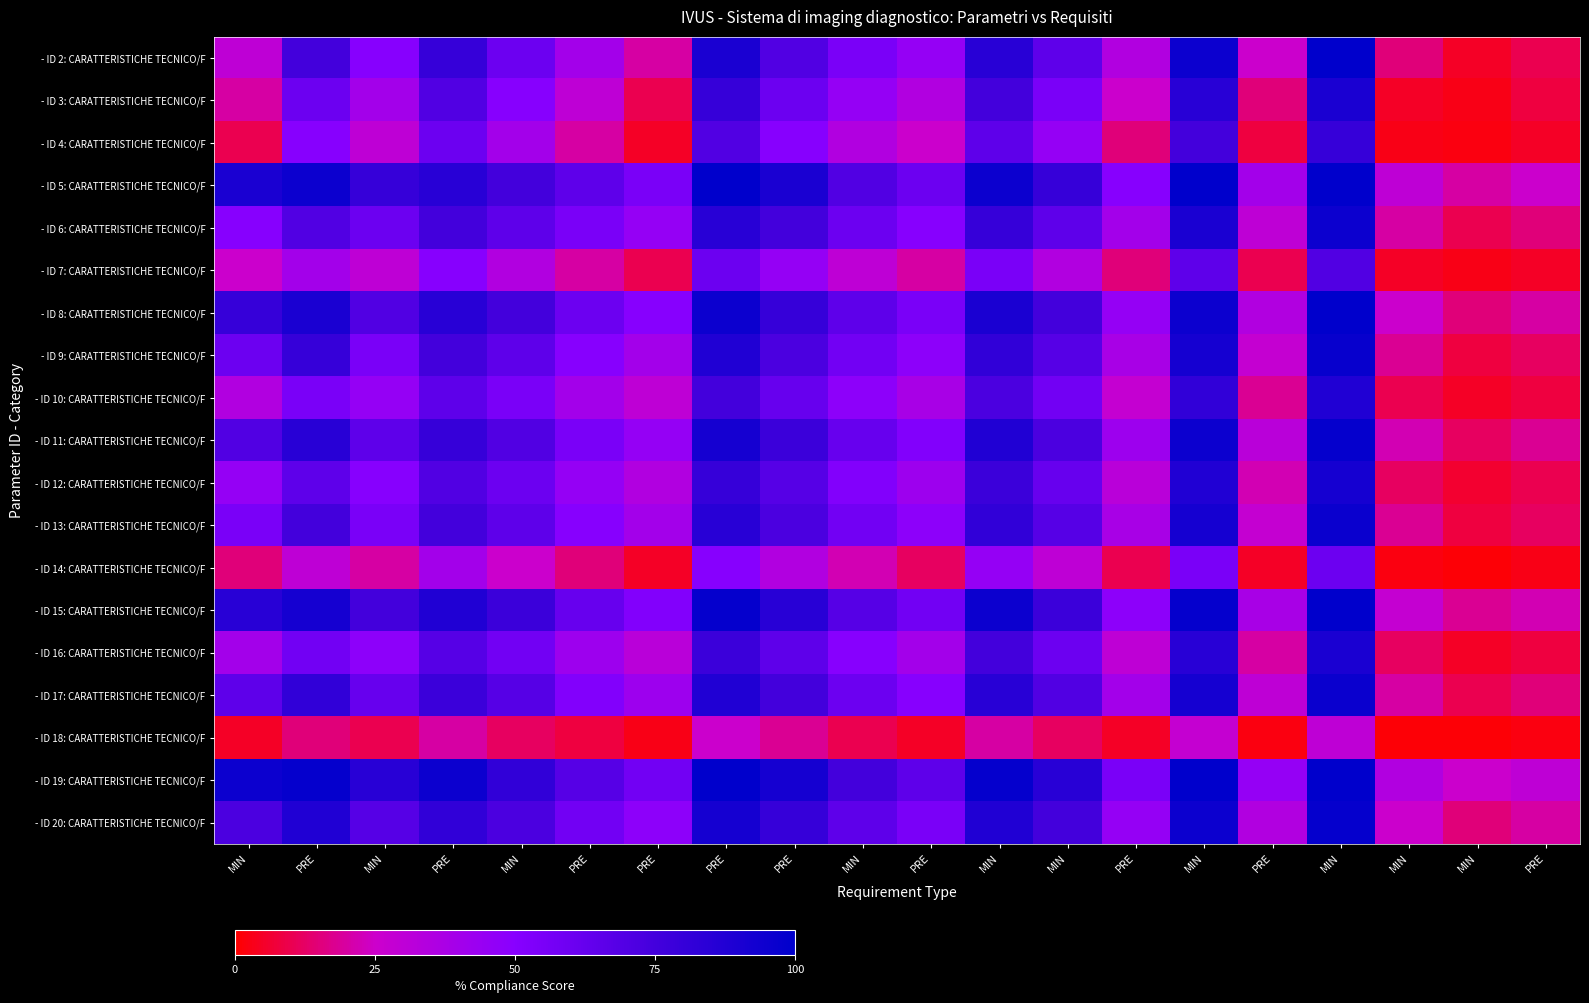

Reading right to left, list all the values displayed in this chart.

- ID 2: CARATTERISTICHE TECNICO/F: PRE=10	MIN=5	MIN=15	MIN=100	PRE=25	MIN=95	PRE=35	MIN=65	MIN=85	PRE=45	MIN=55	PRE=70	PRE=90	PRE=20	PRE=40	MIN=60	PRE=80	MIN=50	PRE=75	MIN=30
- ID 3: CARATTERISTICHE TECNICO/F: PRE=8	MIN=3	MIN=5	MIN=90	PRE=15	MIN=85	PRE=25	MIN=55	MIN=75	PRE=35	MIN=45	PRE=60	PRE=80	PRE=10	PRE=30	MIN=50	PRE=70	MIN=40	PRE=60	MIN=20
- ID 4: CARATTERISTICHE TECNICO/F: PRE=5	MIN=2	MIN=3	MIN=80	PRE=8	MIN=75	PRE=15	MIN=45	MIN=65	PRE=25	MIN=35	PRE=50	PRE=70	PRE=5	PRE=20	MIN=40	PRE=60	MIN=30	PRE=50	MIN=10
- ID 5: CARATTERISTICHE TECNICO/F: PRE=25	MIN=20	MIN=30	MIN=100	PRE=40	MIN=100	PRE=50	MIN=80	MIN=95	PRE=60	MIN=70	PRE=90	PRE=100	PRE=55	PRE=65	MIN=75	PRE=85	MIN=80	PRE=95	MIN=90
- ID 6: CARATTERISTICHE TECNICO/F: PRE=15	MIN=10	MIN=20	MIN=95	PRE=30	MIN=90	PRE=40	MIN=65	MIN=80	PRE=50	MIN=60	PRE=75	PRE=85	PRE=45	PRE=55	MIN=65	PRE=75	MIN=60	PRE=70	MIN=50
- ID 7: CARATTERISTICHE TECNICO/F: PRE=5	MIN=3	MIN=5	MIN=70	PRE=10	MIN=65	PRE=15	MIN=35	MIN=55	PRE=20	MIN=30	PRE=45	PRE=60	PRE=10	PRE=20	MIN=35	PRE=50	MIN=30	PRE=40	MIN=25
- ID 8: CARATTERISTICHE TECNICO/F: PRE=20	MIN=15	MIN=25	MIN=100	PRE=35	MIN=95	PRE=45	MIN=75	MIN=90	PRE=55	MIN=65	PRE=80	PRE=95	PRE=50	PRE=60	MIN=75	PRE=85	MIN=70	PRE=90	MIN=80
- ID 9: CARATTERISTICHE TECNICO/F: PRE=12	MIN=8	MIN=18	MIN=97	PRE=28	MIN=92	PRE=38	MIN=68	MIN=82	PRE=48	MIN=58	PRE=72	PRE=88	PRE=40	PRE=50	MIN=65	PRE=75	MIN=55	PRE=80	MIN=60
- ID 10: CARATTERISTICHE TECNICO/F: PRE=8	MIN=5	MIN=10	MIN=88	PRE=18	MIN=82	PRE=28	MIN=58	MIN=72	PRE=38	MIN=48	PRE=62	PRE=75	PRE=30	PRE=40	MIN=55	PRE=65	MIN=45	PRE=55	MIN=35
- ID 11: CARATTERISTICHE TECNICO/F: PRE=18	MIN=12	MIN=22	MIN=98	PRE=32	MIN=95	PRE=42	MIN=72	MIN=88	PRE=52	MIN=62	PRE=78	PRE=92	PRE=45	PRE=55	MIN=70	PRE=80	MIN=65	PRE=85	MIN=70
- ID 12: CARATTERISTICHE TECNICO/F: PRE=10	MIN=6	MIN=12	MIN=92	PRE=22	MIN=88	PRE=32	MIN=62	MIN=78	PRE=42	MIN=52	PRE=68	PRE=80	PRE=35	PRE=45	MIN=60	PRE=70	MIN=50	PRE=65	MIN=45
- ID 13: CARATTERISTICHE TECNICO/F: PRE=12	MIN=8	MIN=18	MIN=96	PRE=28	MIN=92	PRE=38	MIN=68	MIN=82	PRE=48	MIN=58	PRE=72	PRE=85	PRE=40	PRE=50	MIN=65	PRE=75	MIN=55	PRE=75	MIN=55
- ID 14: CARATTERISTICHE TECNICO/F: PRE=3	MIN=1	MIN=2	MIN=60	PRE=5	MIN=55	PRE=10	MIN=30	MIN=45	PRE=12	MIN=22	PRE=35	PRE=50	PRE=5	PRE=15	MIN=25	PRE=40	MIN=20	PRE=30	MIN=15
- ID 15: CARATTERISTICHE TECNICO/F: PRE=22	MIN=18	MIN=28	MIN=100	PRE=38	MIN=98	PRE=48	MIN=78	MIN=95	PRE=58	MIN=68	PRE=85	PRE=98	PRE=52	PRE=62	MIN=78	PRE=88	MIN=75	PRE=92	MIN=85
- ID 16: CARATTERISTICHE TECNICO/F: PRE=8	MIN=5	MIN=12	MIN=90	PRE=20	MIN=85	PRE=30	MIN=60	MIN=75	PRE=40	MIN=50	PRE=65	PRE=78	PRE=32	PRE=42	MIN=58	PRE=68	MIN=48	PRE=58	MIN=40
- ID 17: CARATTERISTICHE TECNICO/F: PRE=15	MIN=10	MIN=20	MIN=96	PRE=30	MIN=92	PRE=40	MIN=70	MIN=85	PRE=50	MIN=60	PRE=75	PRE=88	PRE=42	PRE=52	MIN=68	PRE=78	MIN=62	PRE=82	MIN=65
- ID 18: CARATTERISTICHE TECNICO/F: PRE=2	MIN=1	MIN=1	MIN=30	PRE=2	MIN=28	PRE=5	MIN=12	MIN=20	PRE=5	MIN=10	PRE=18	PRE=25	PRE=3	PRE=8	MIN=12	PRE=20	MIN=10	PRE=15	MIN=5
- ID 19: CARATTERISTICHE TECNICO/F: PRE=30	MIN=25	MIN=35	MIN=100	PRE=45	MIN=100	PRE=55	MIN=85	MIN=98	PRE=65	MIN=75	PRE=92	PRE=100	PRE=58	PRE=68	MIN=82	PRE=95	MIN=85	PRE=98	MIN=95
- ID 20: CARATTERISTICHE TECNICO/F: PRE=20	MIN=15	MIN=25	MIN=98	PRE=35	MIN=95	PRE=45	MIN=75	MIN=88	PRE=55	MIN=65	PRE=80	PRE=92	PRE=48	PRE=58	MIN=72	PRE=82	MIN=68	PRE=88	MIN=72